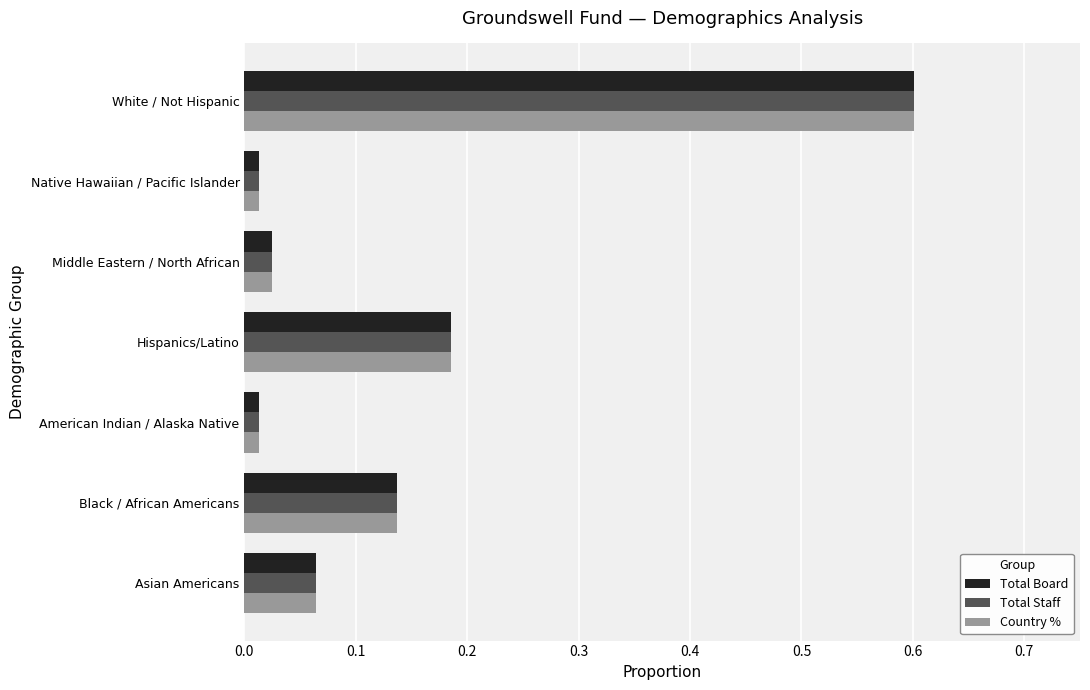

What are all the series names shown in the legend?

Total Board, Total Staff, Country %